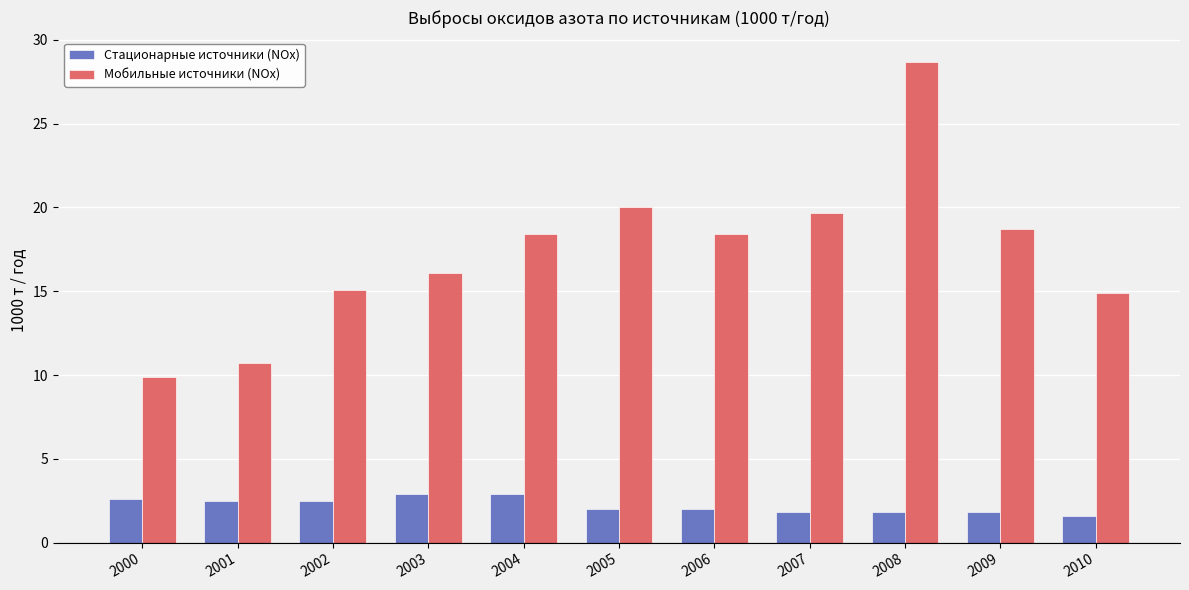

What is the value of the Стационарные источники (NOx) bar at the 2nd from the left?

2.5